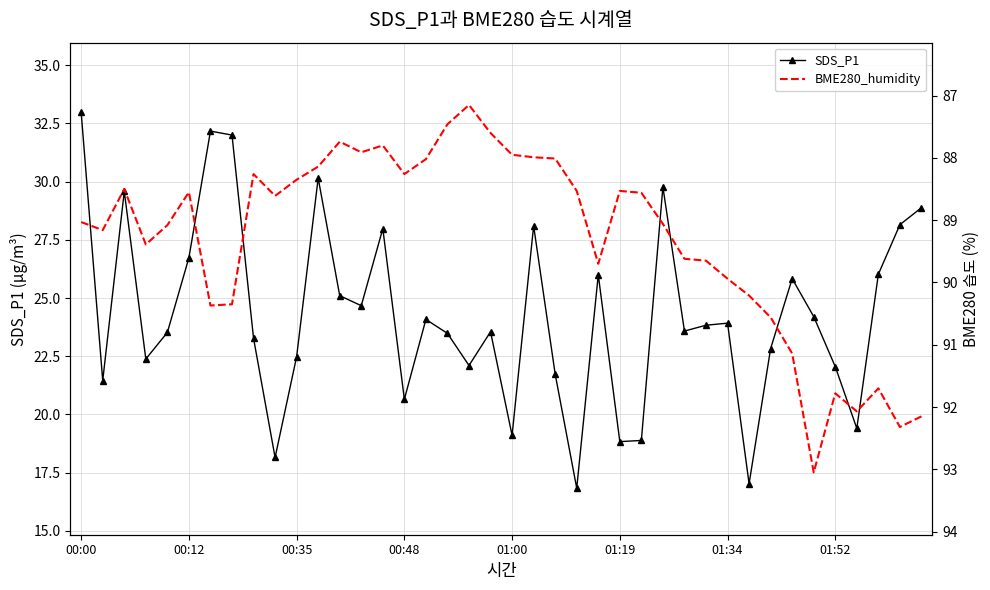

What is the minimum value for BME280_humidity?

87.2